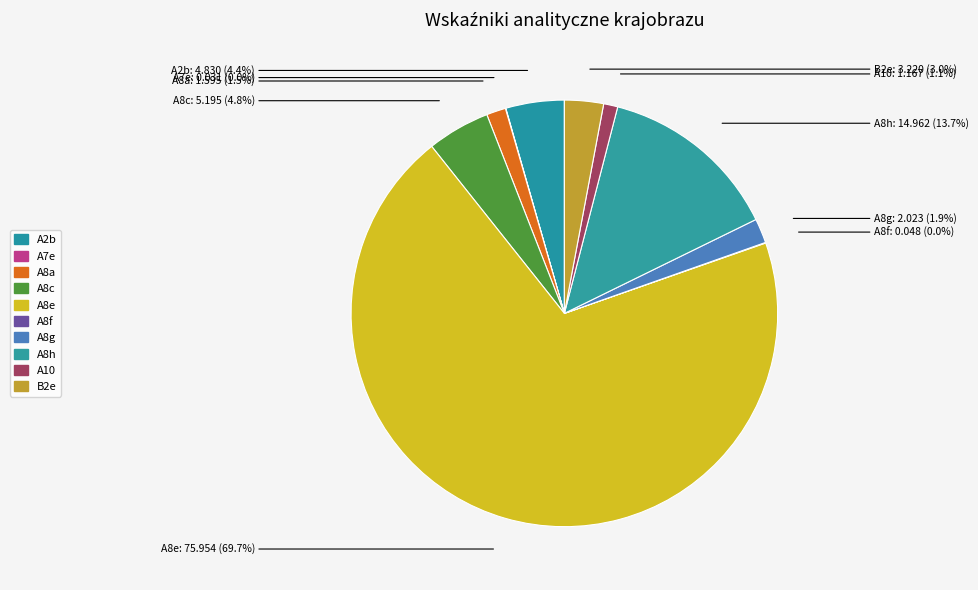

Which has a higher value, A8g or A8e?

A8e